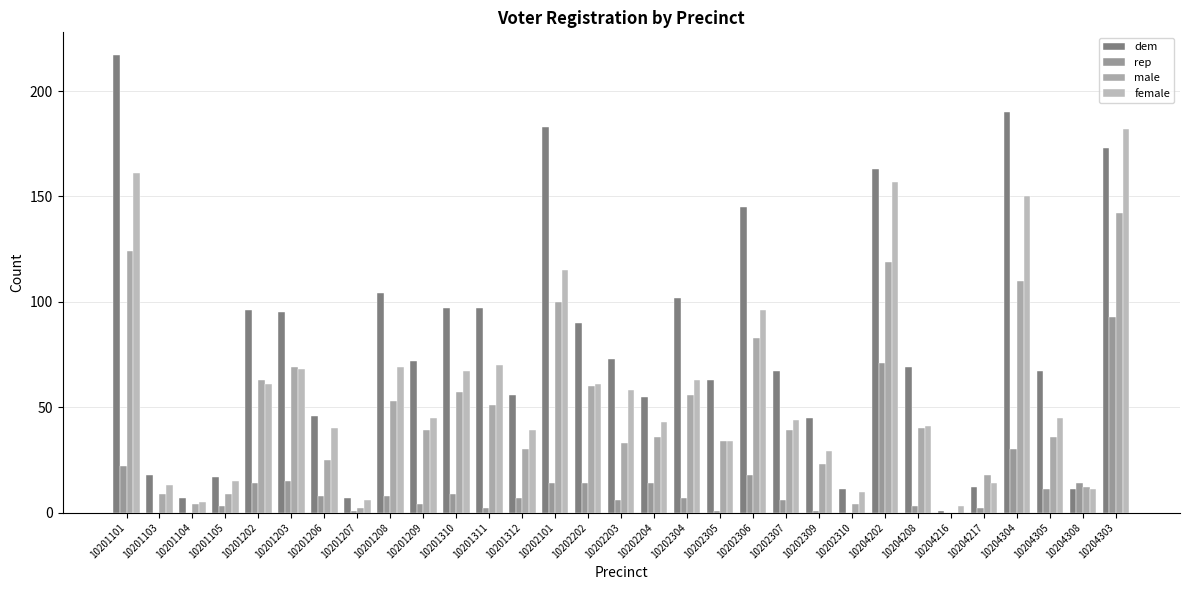

True or false: male has a value of 62 at 10204305.

False